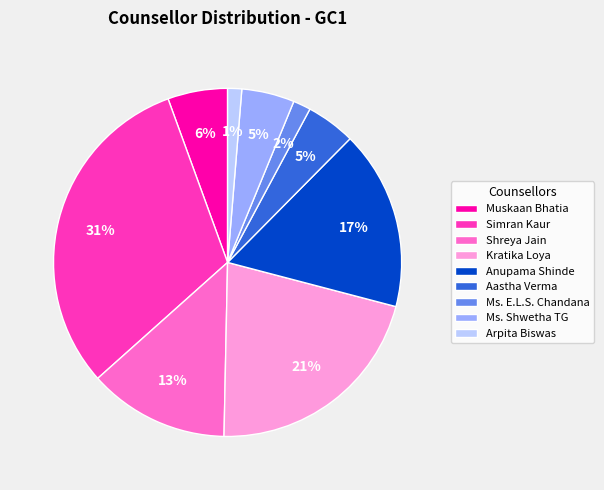

How many slices are in this pie chart?

9